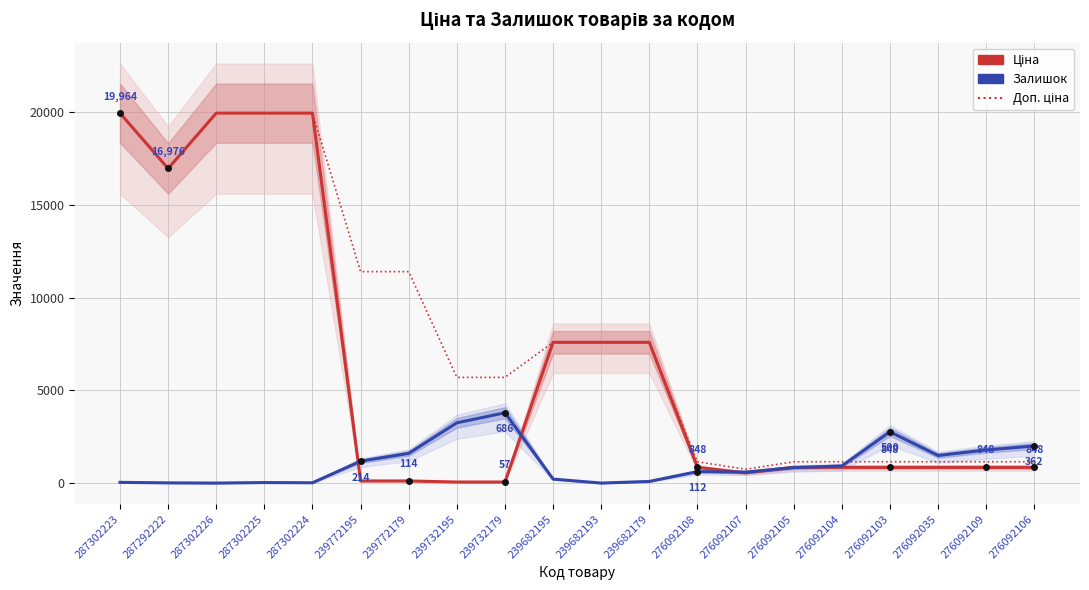

Which category has the highest value across all series?

287302223